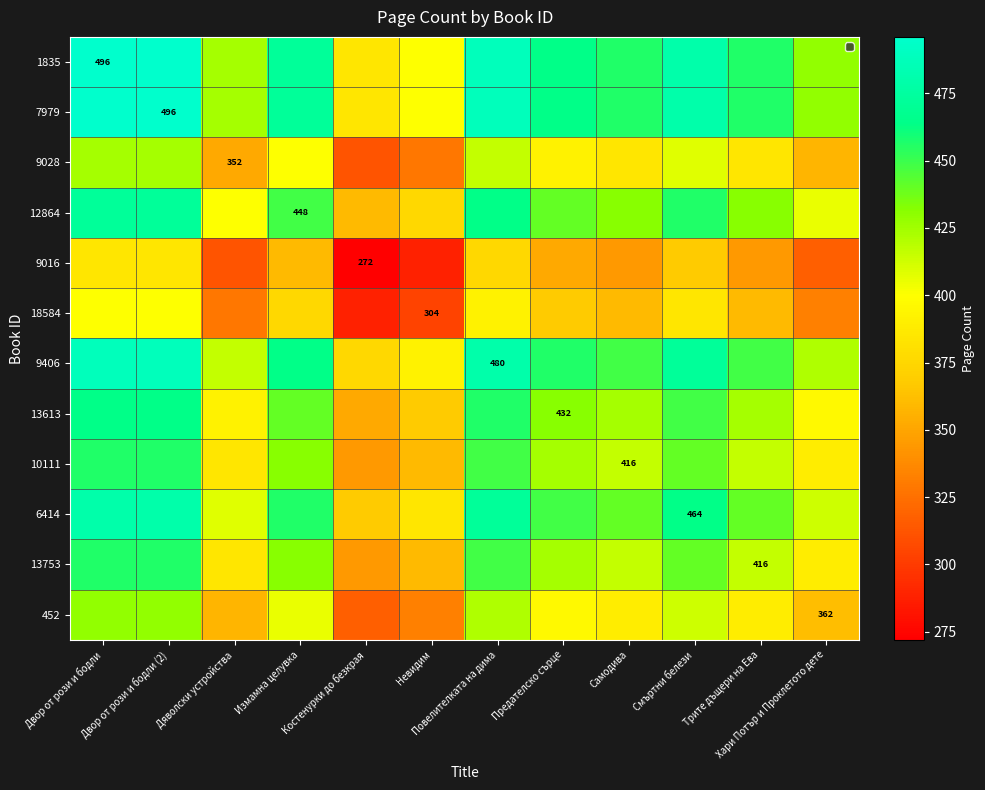

Rank the series at Трите дъщери на Ева from lowest to highest value.

9016, 18584, 9028, 452, 10111, 13753, 13613, 12864, 6414, 9406, 1835, 7979